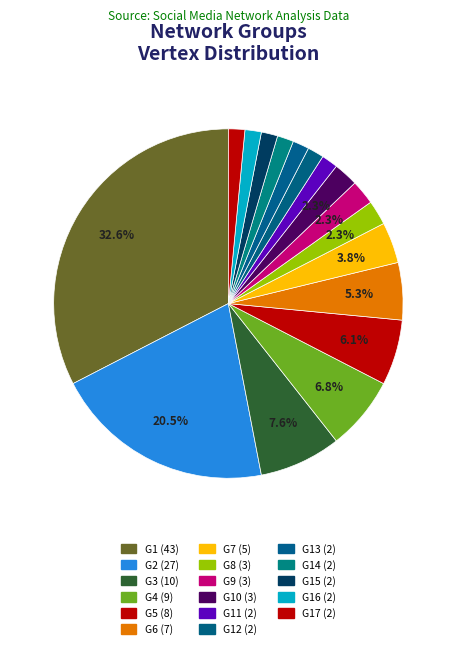

How many slices are in this pie chart?

17